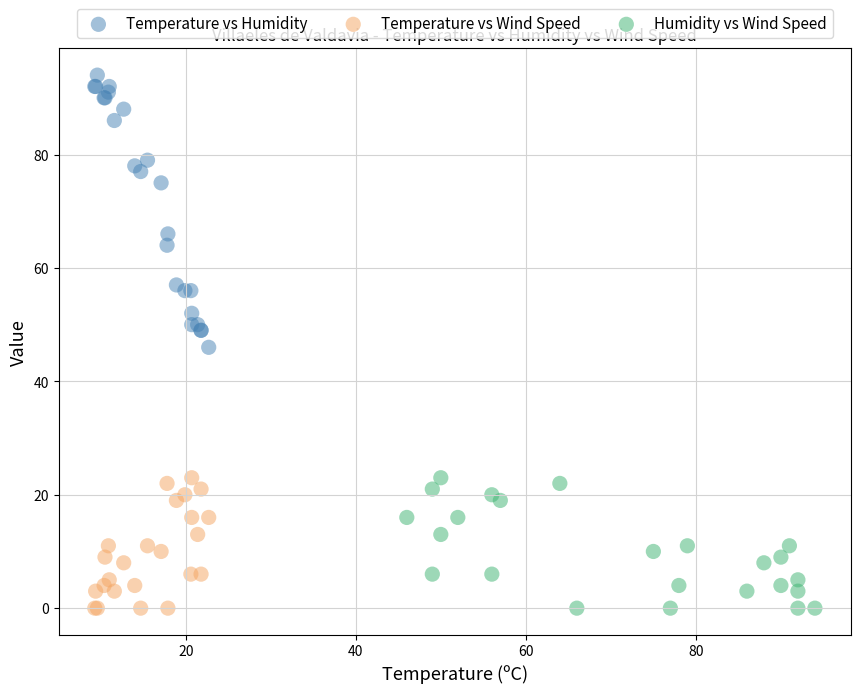

Which series has the largest Y range (max minus min)?

Temperature vs Humidity